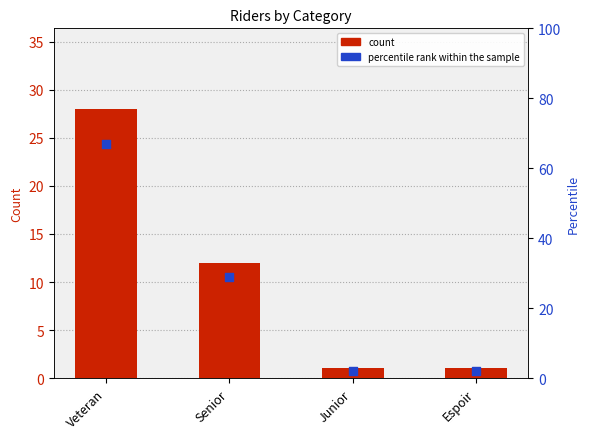

Which series has the largest total across all categories?

percentile rank within the sample